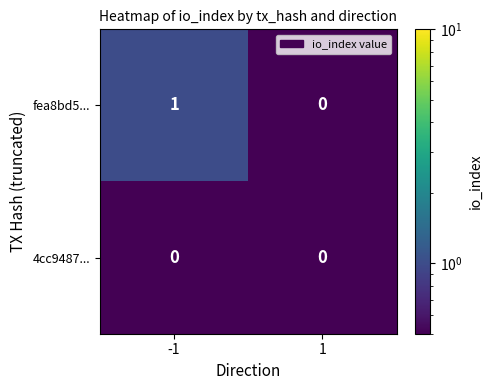

Rank the series by their average value, from lowest to highest.

4cc9487..., fea8bd5...